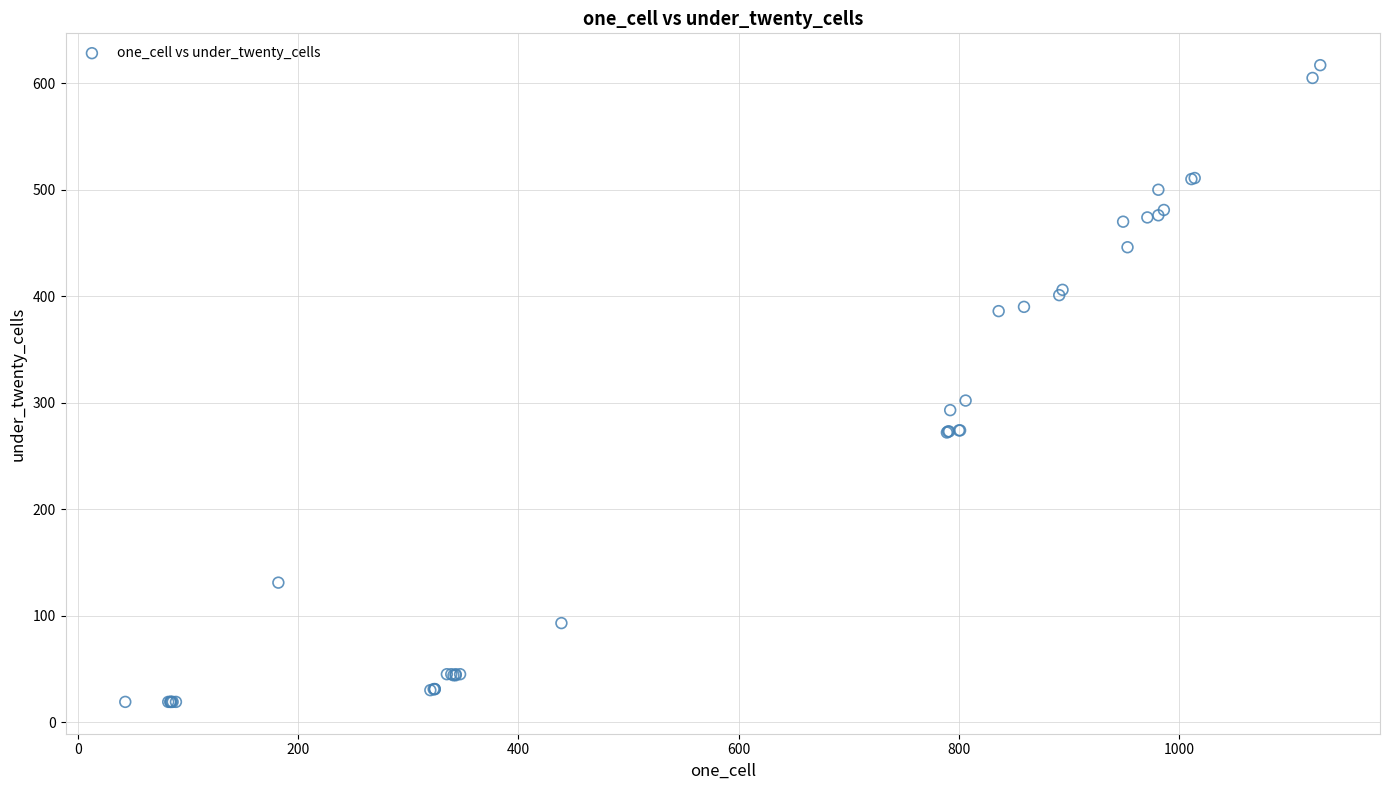

What Y value in the scatter plot is closest to 318?

302